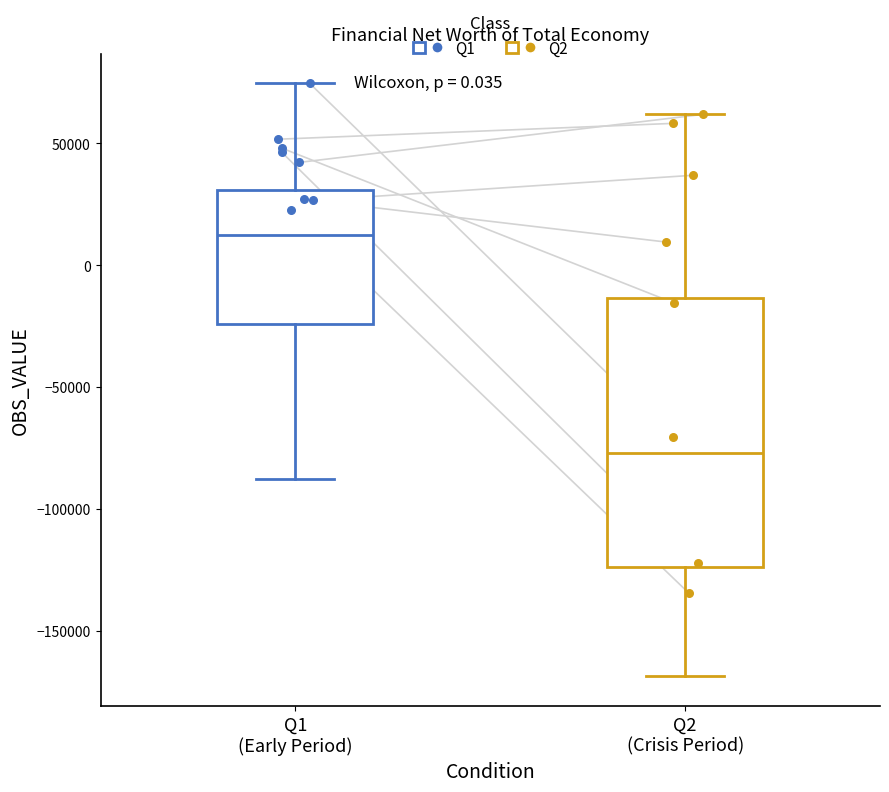

Reading left to right, transcribe this box plot: for each box, give where its median line is, the range the box spans, and where its two whiskers end, as read against the y-axis. The values are not printed on the chart, so give them approximately, as read against the axis.

Q1 (Early Period): median 10000, box -25000 to 30000, whiskers -90000 to 75000
Q2 (Crisis Period): median -75000, box -125000 to -15000, whiskers -170000 to 60000